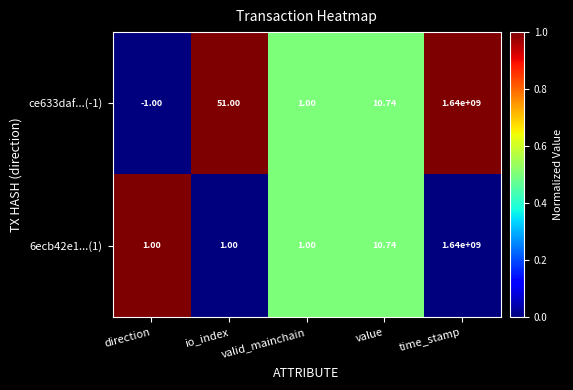

At which label is 6ecb42e1...(1) closest to 820000000?

value